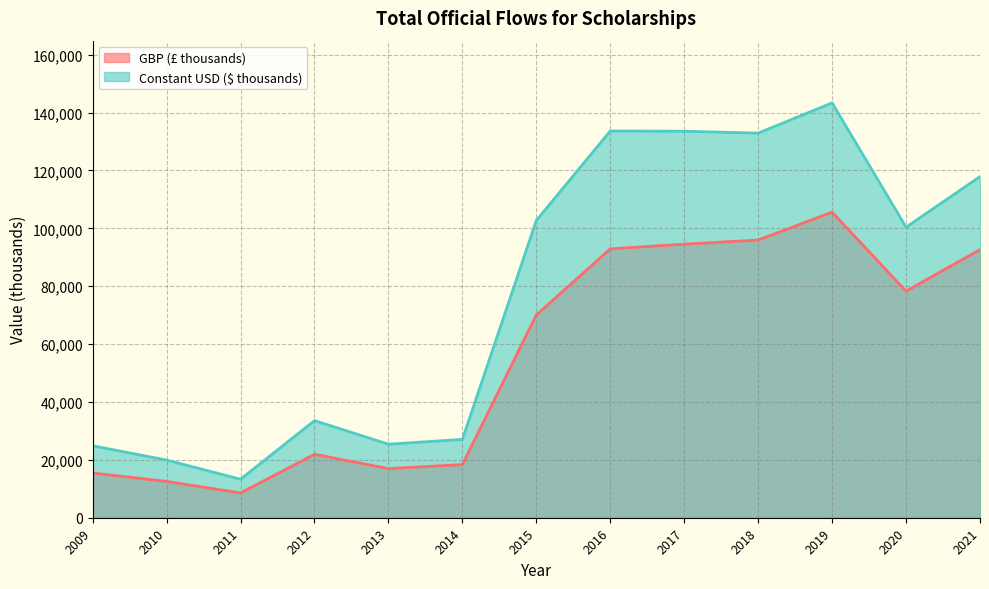

Where is the first local minimum for Constant USD ($ thousands)?

2011